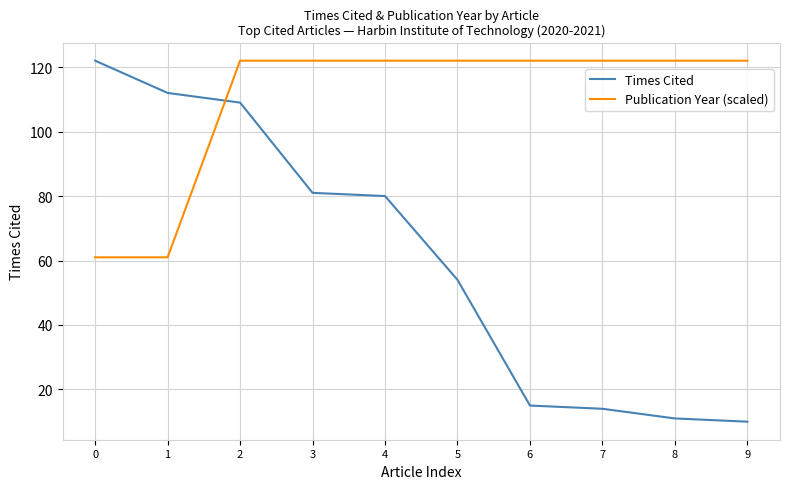

What is the smallest value displayed?

10